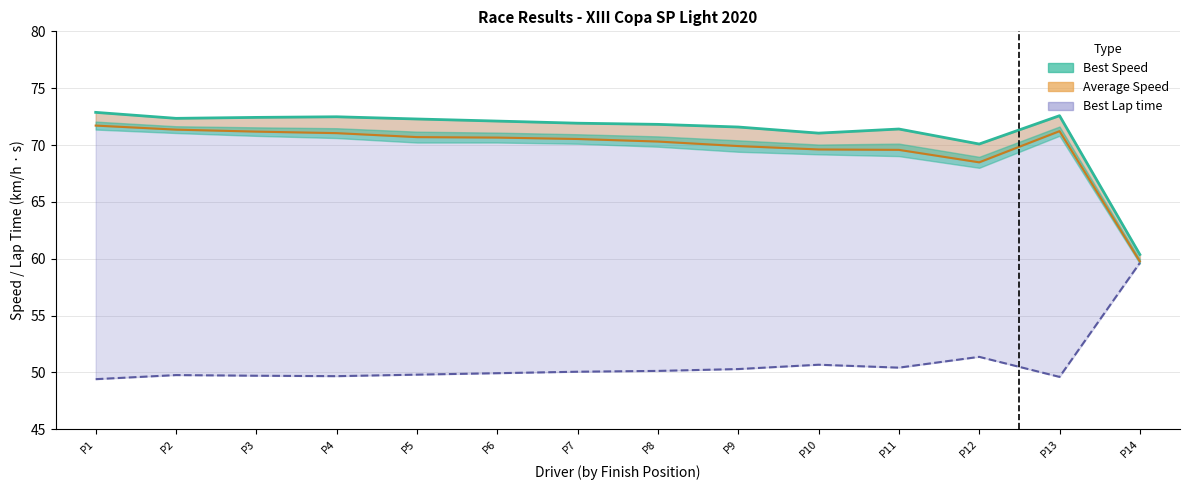

True or false: Best Lap time line and Best Speed line cross at least once.

False